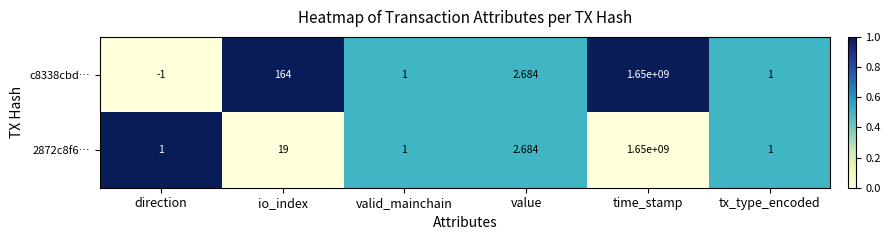

Which series has the largest range (max minus min)?

c8338cbd…